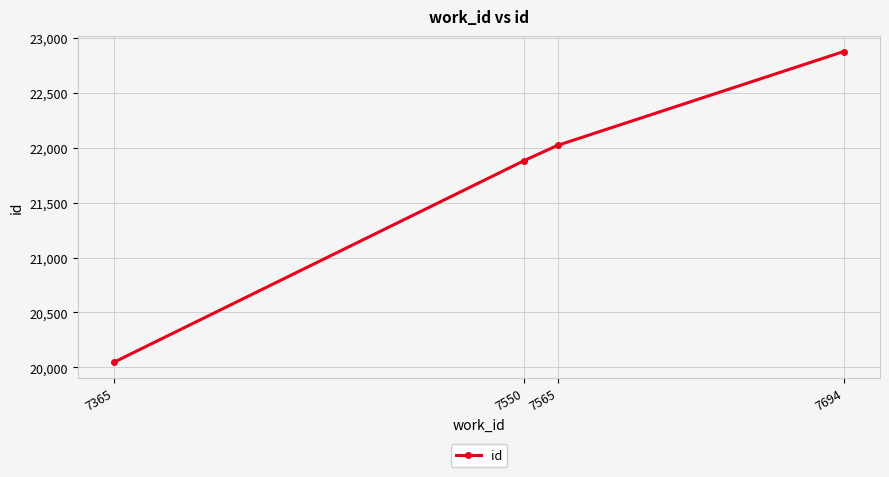

What is the value of the 4th point from the left?

22873